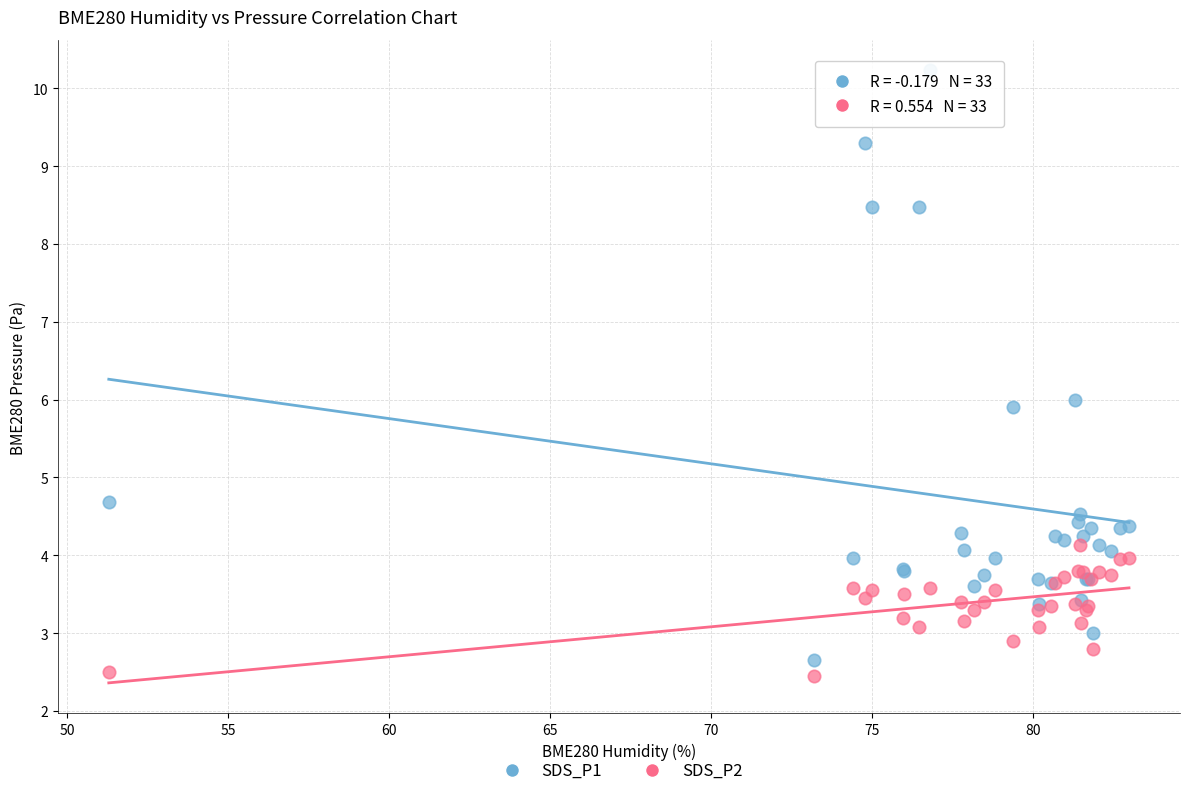

Which series contains the highest Y value?

SDS_P1